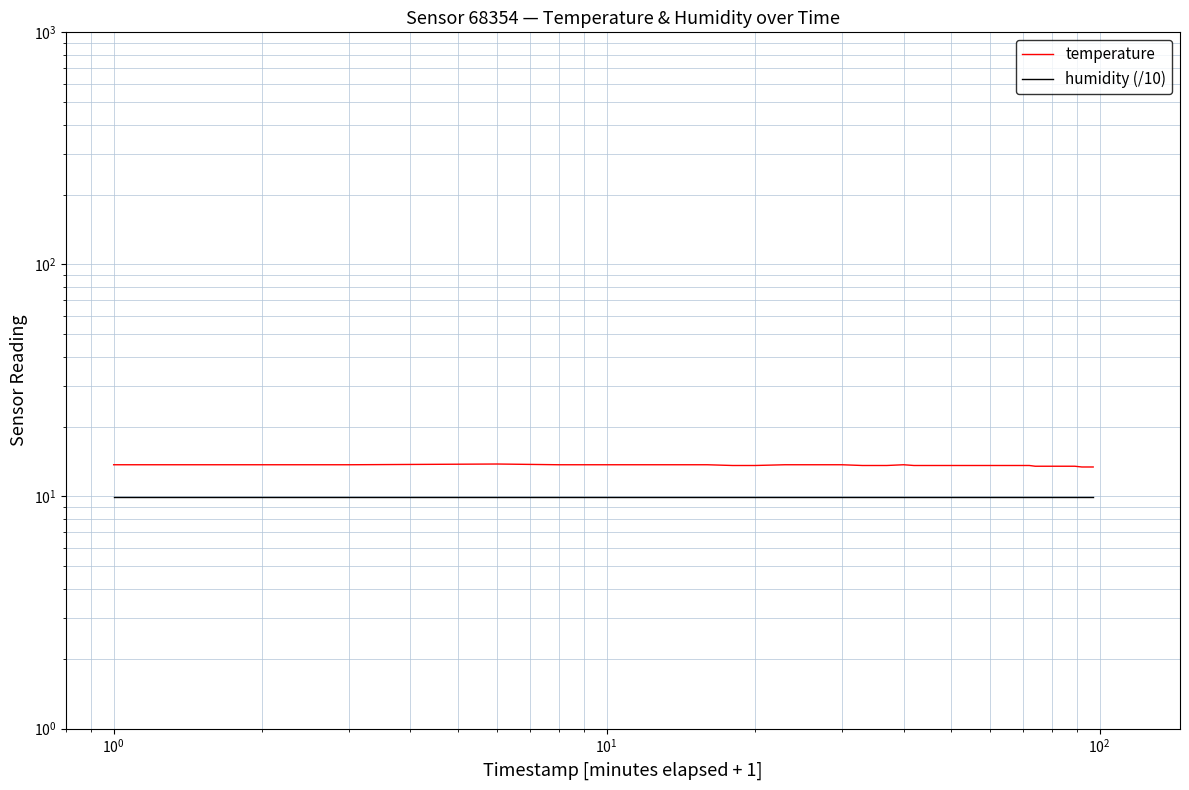

What is the approximate value of temperature at $\mathdefault{10^{2}}$?

13.7